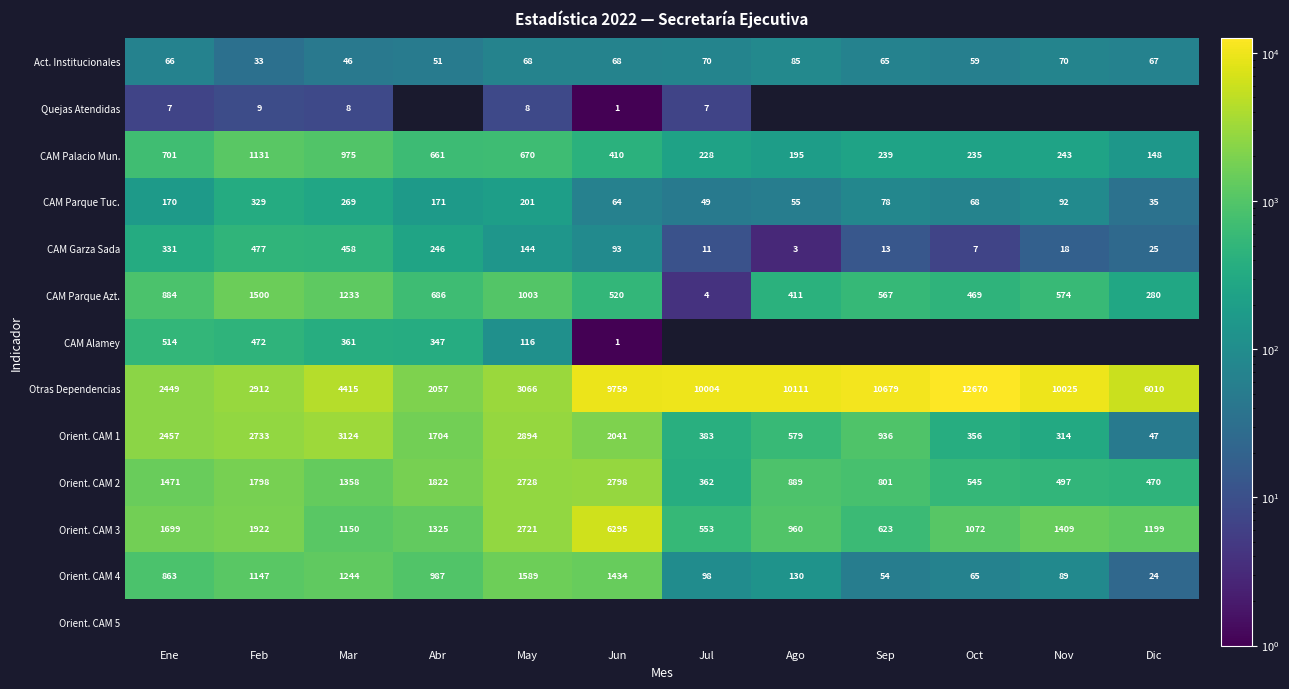

At which label does CAM Garza Sada first exceed 93?

Ene